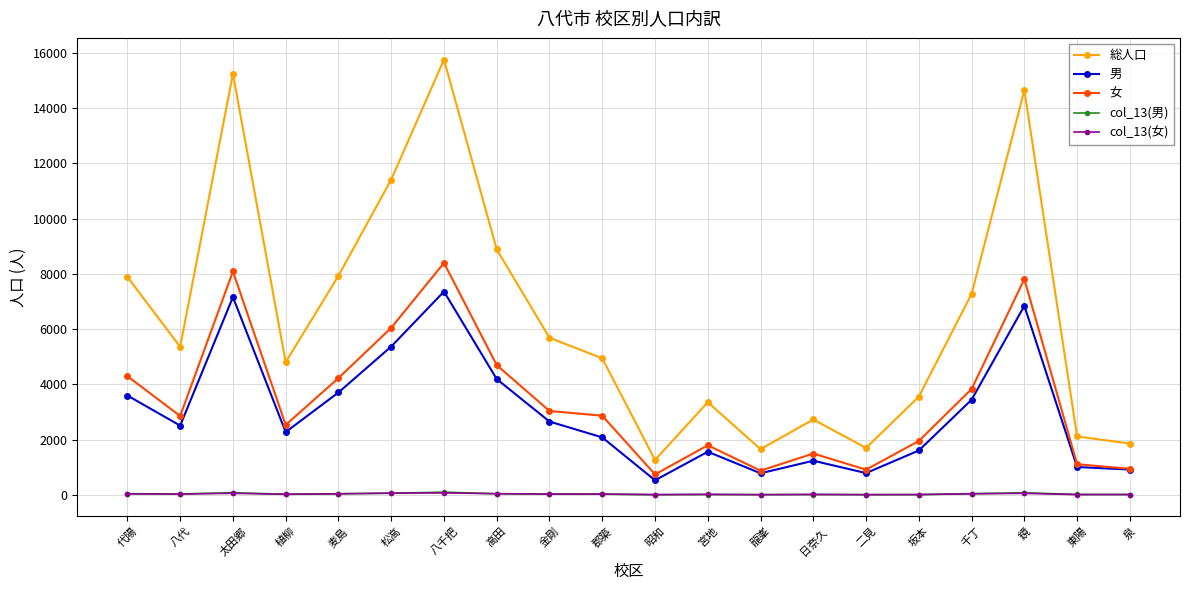

Which label corresponds to the largest value in the chart?

八千把